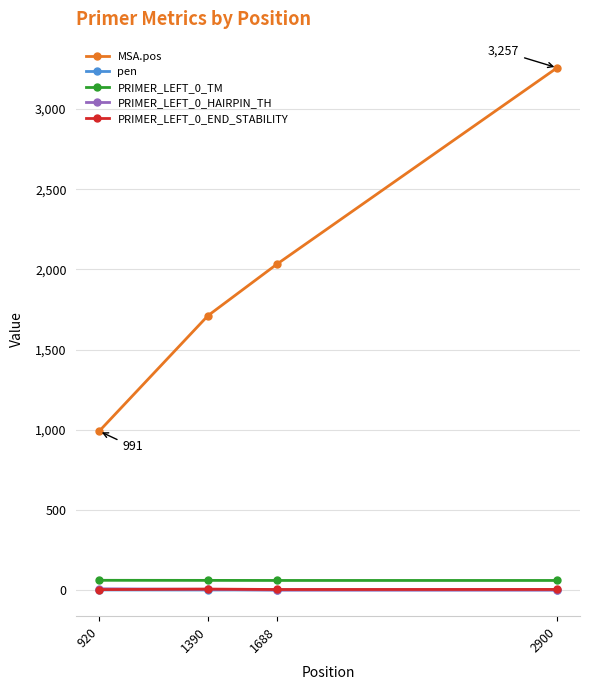

Which series changed the most between 920 and 1688?

MSA.pos